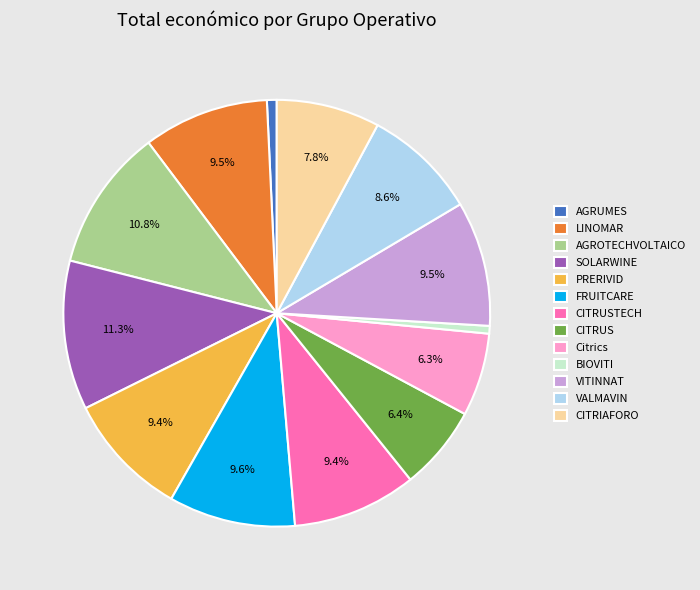

How many segments does this pie chart have?

13